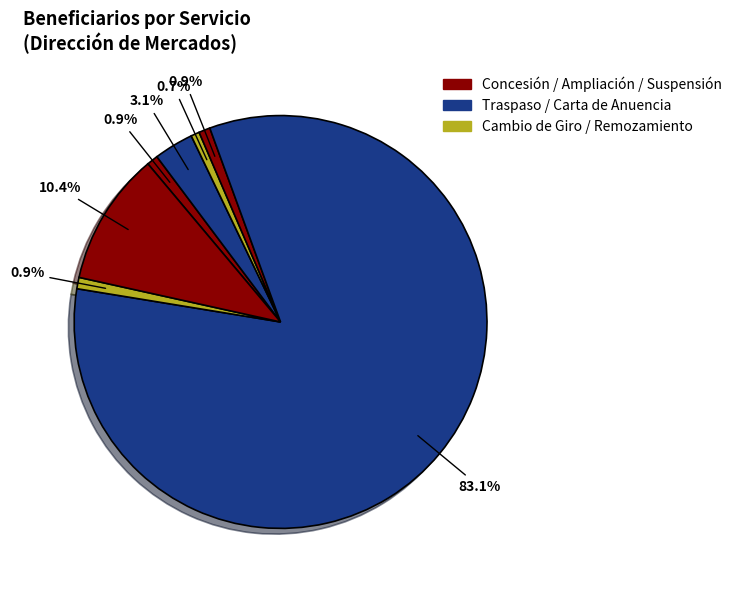

Which category has the biggest portion of the pie?

Carta de Anuencia